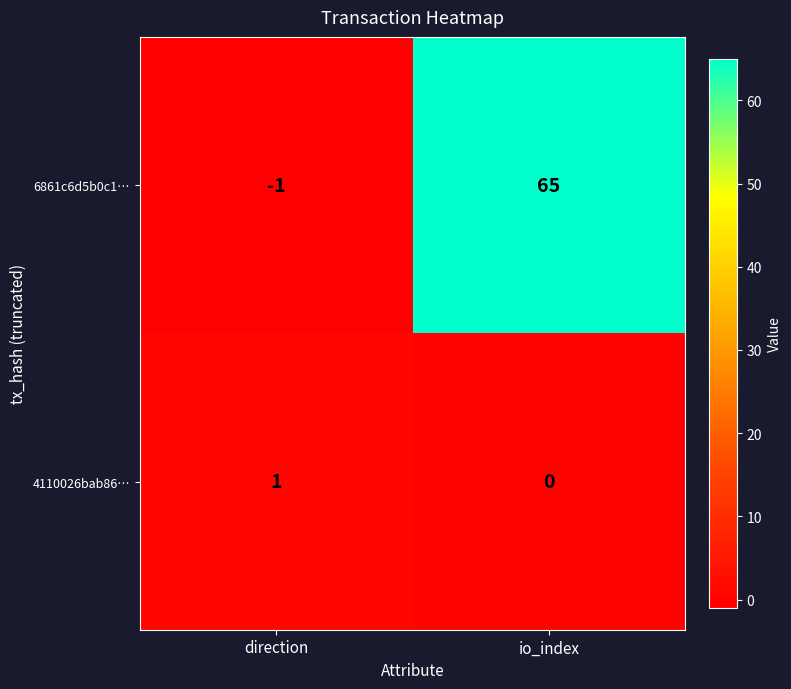

What is the maximum value shown in the chart?

65